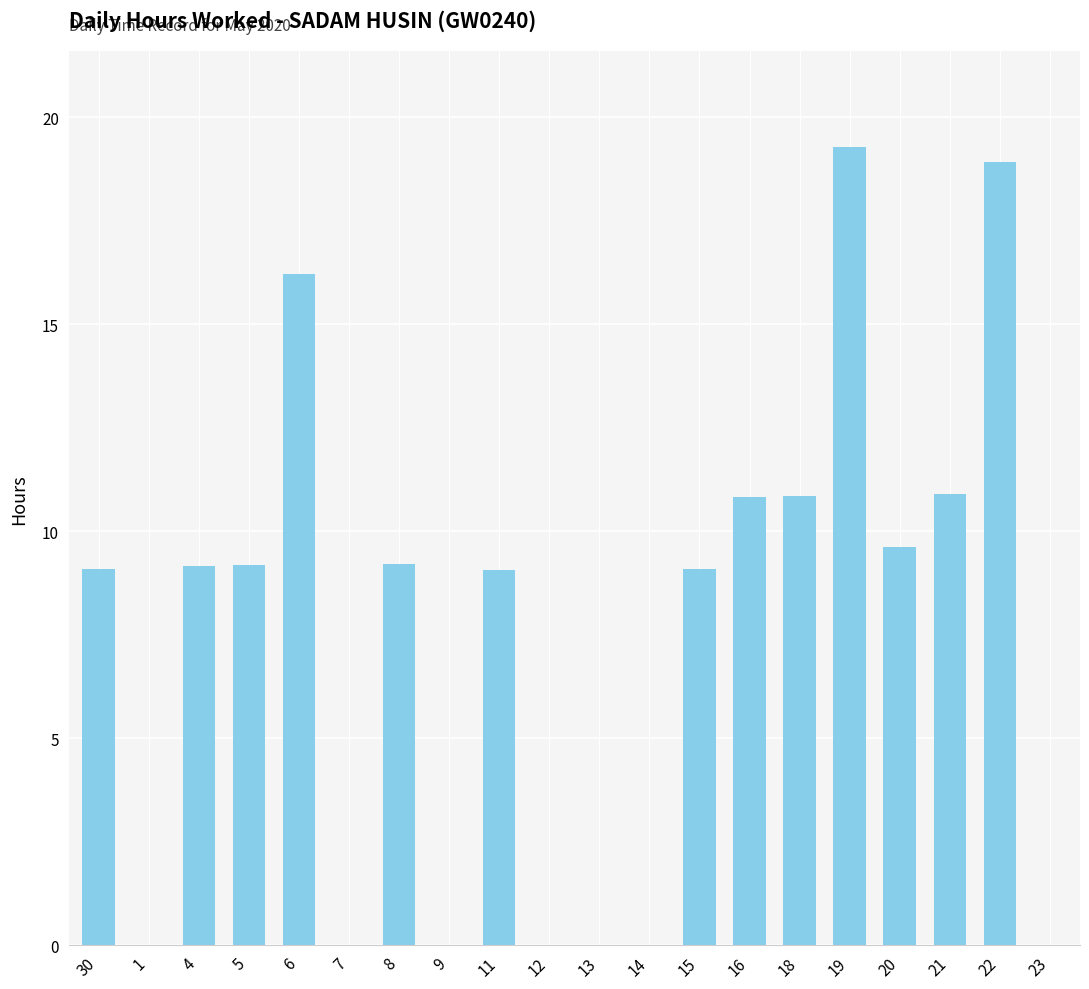

Read the value at 18.

10.8